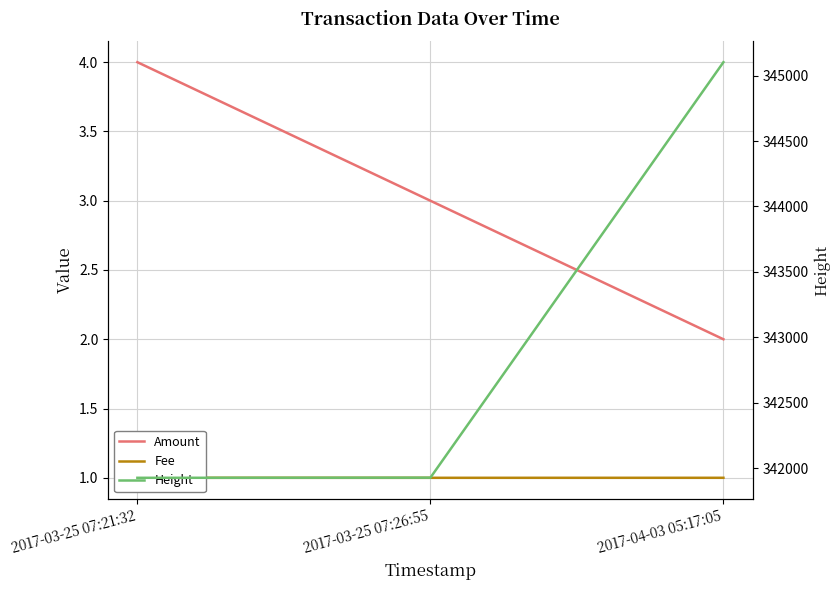

What is the total value across all series at 2017-03-25 07:21:32?

341931.0